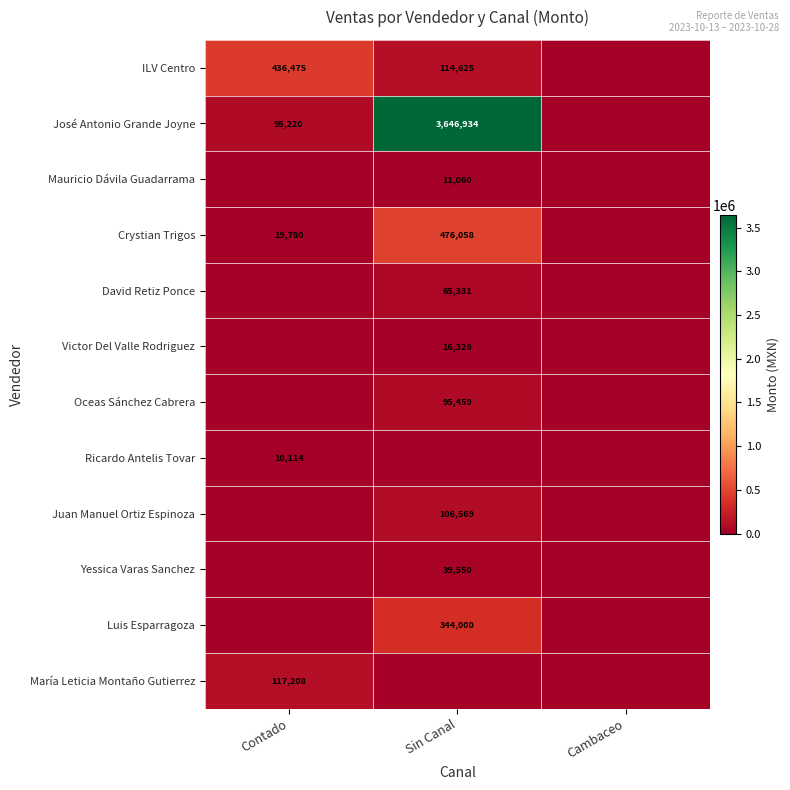

The Juan Manuel Ortiz Espinoza series shows 42165 at Sin Canal. True or false?

False